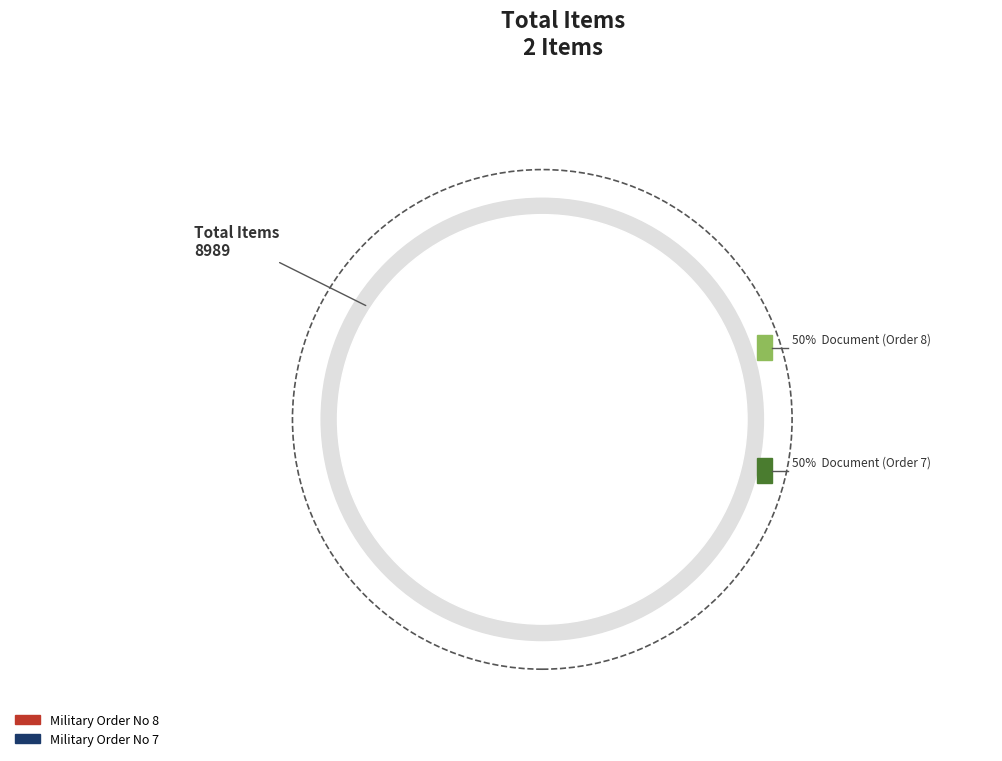

What is the largest slice in the pie chart?

Military Order No 8